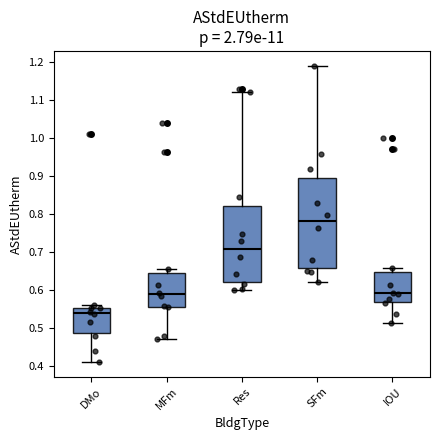

Which box is the tallest, from its lower edge to its upper edge?

SFm